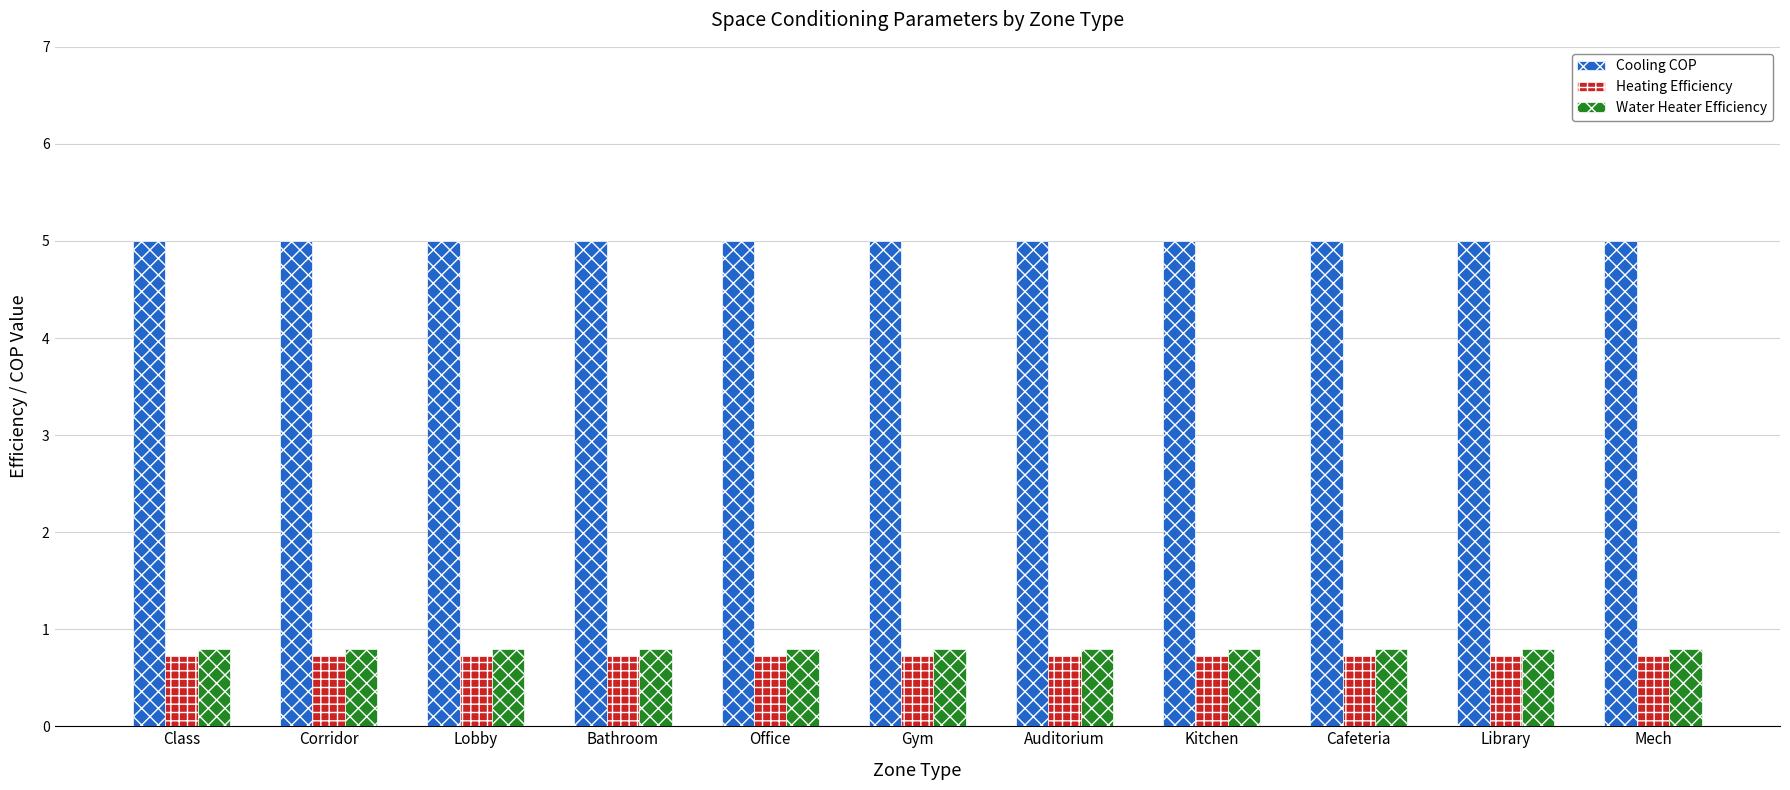

Reading left to right, what are all the values shown in this chart?

Cooling COP: 5.0	5.0	5.0	5.0	5.0	5.0	5.0	5.0	5.0	5.0	5.0
Heating Efficiency: 0.7	0.7	0.7	0.7	0.7	0.7	0.7	0.7	0.7	0.7	0.7
Water Heater Efficiency: 0.8	0.8	0.8	0.8	0.8	0.8	0.8	0.8	0.8	0.8	0.8